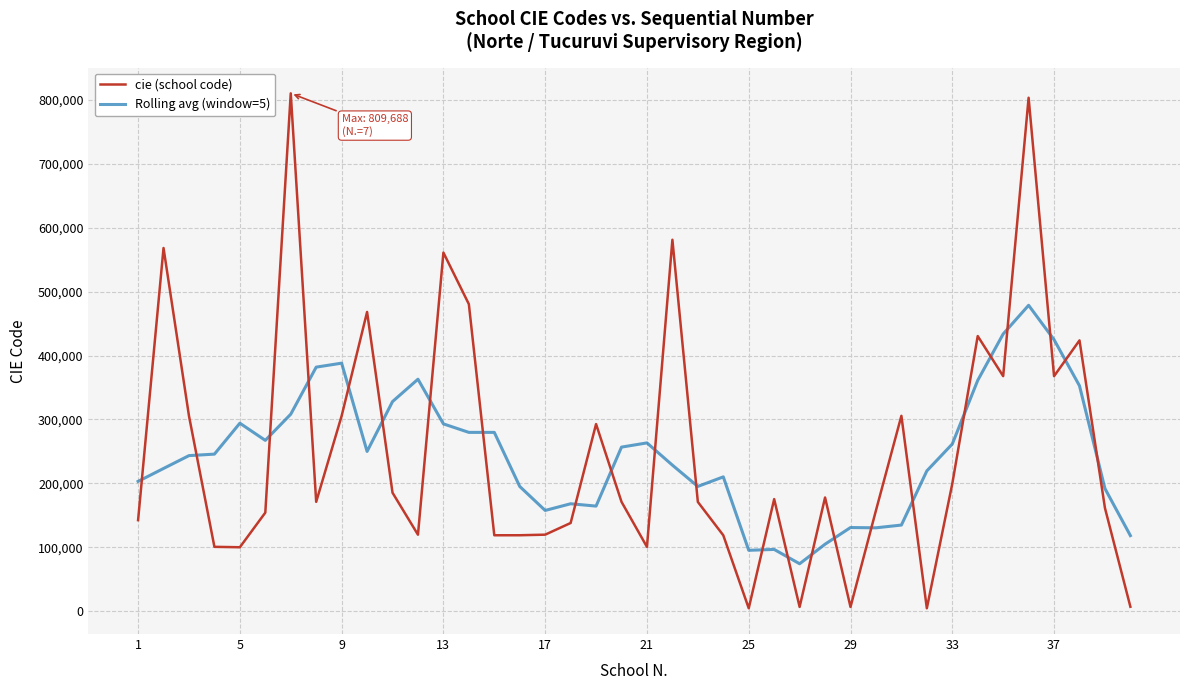

Which series has the widest spread of values?

cie (school code)